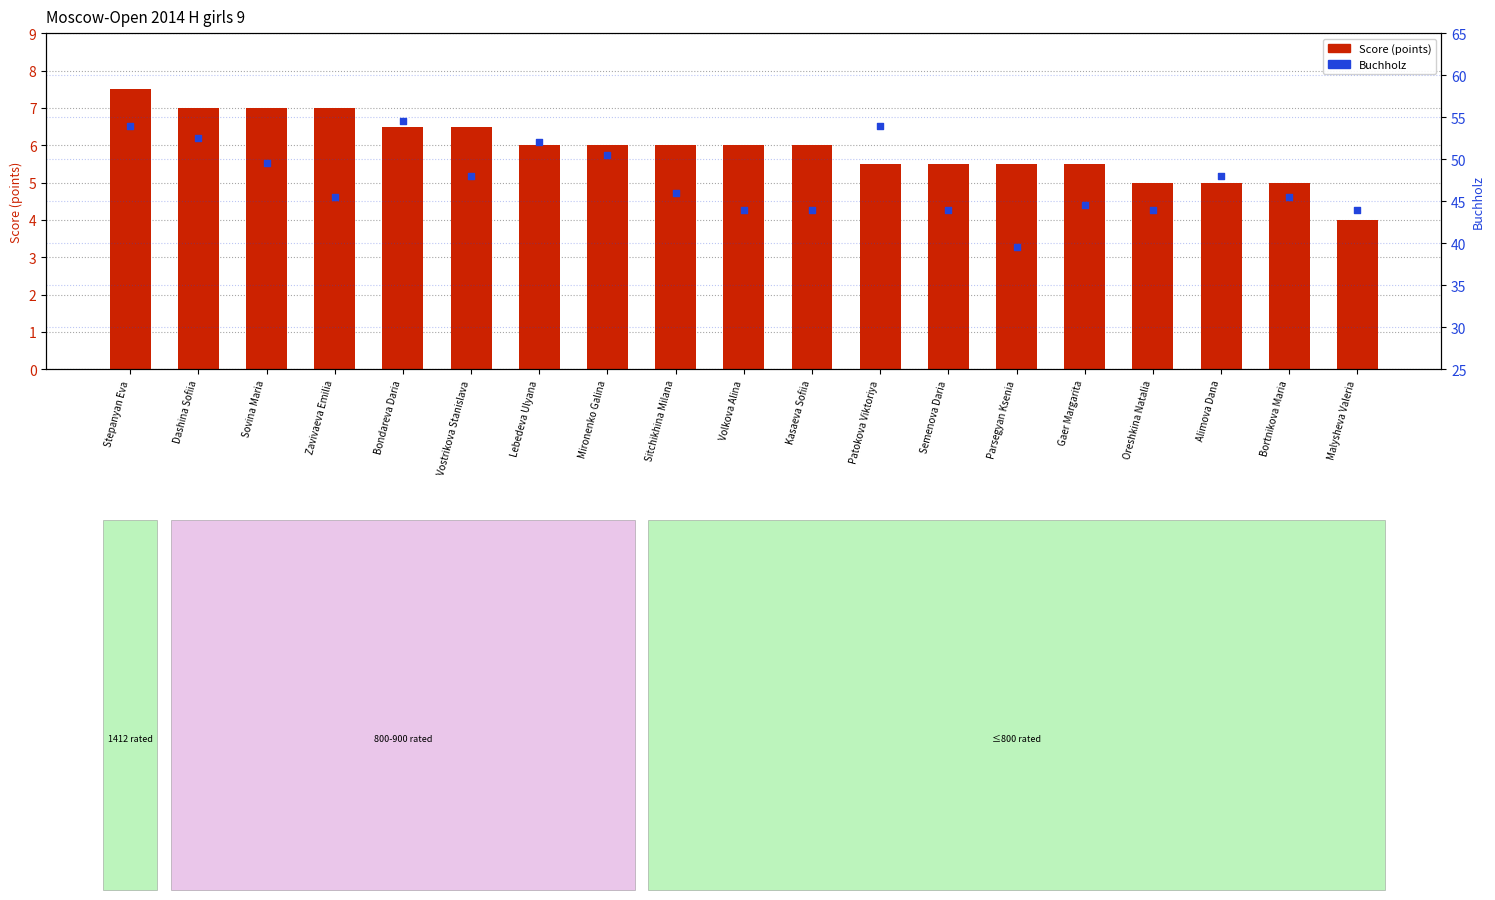

Is the value of Score at Kasaeva Sofiia greater than the value of Buchholz at Volkova Alina?

No